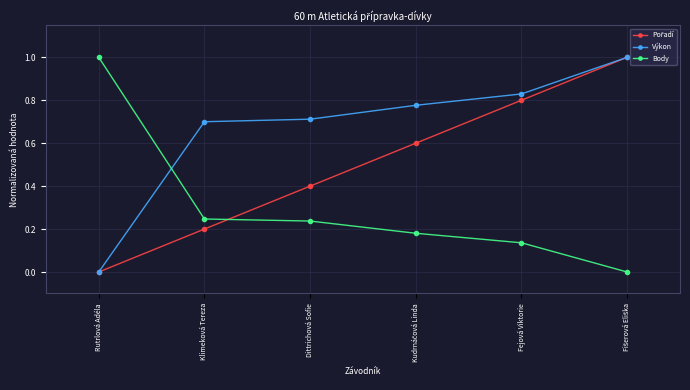

True or false: Výkon and Body cross at least once.

True